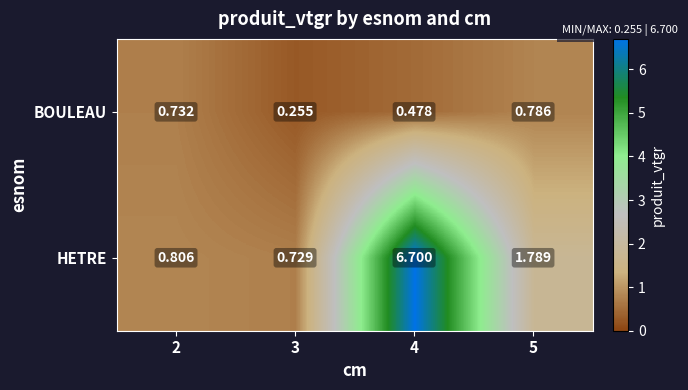

Between 3 and 4, which series saw the biggest shift?

HETRE